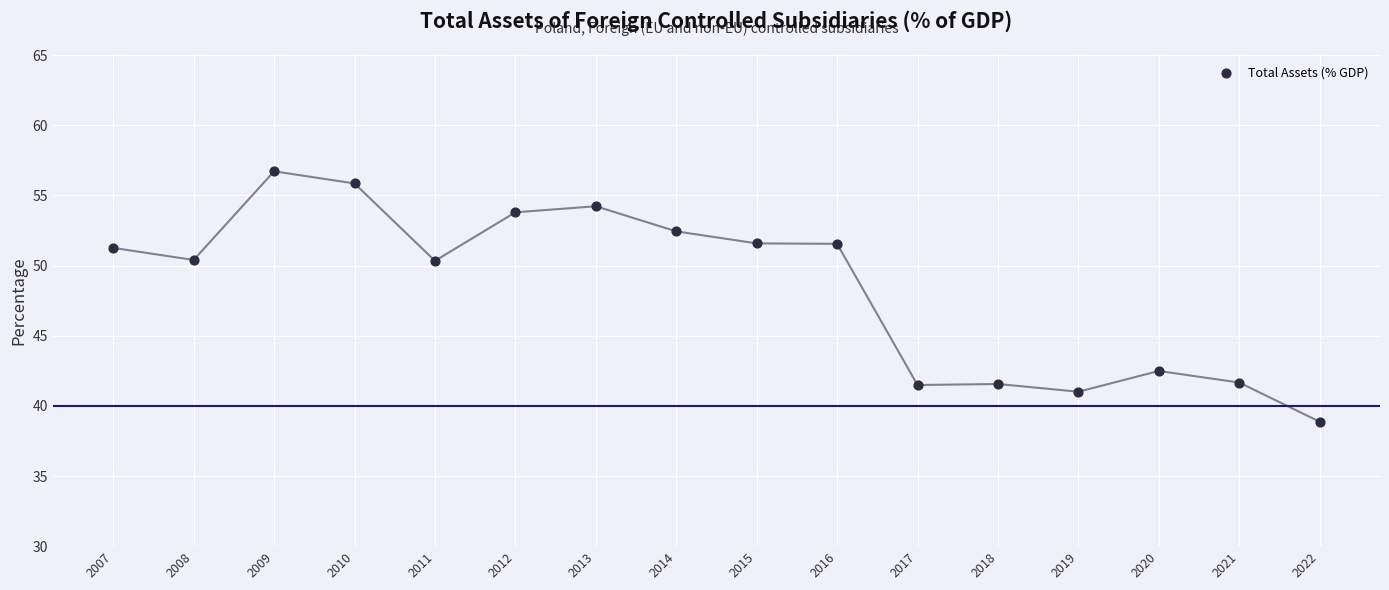

What is the range of Y values (max minus min)?

17.9